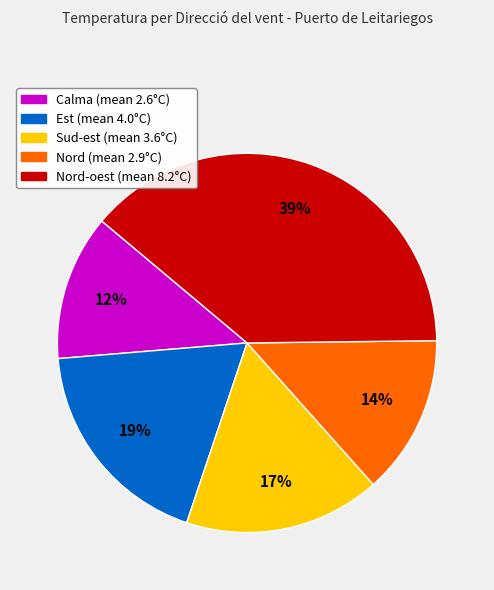

Is there any slice that represents more than half of the pie?

No